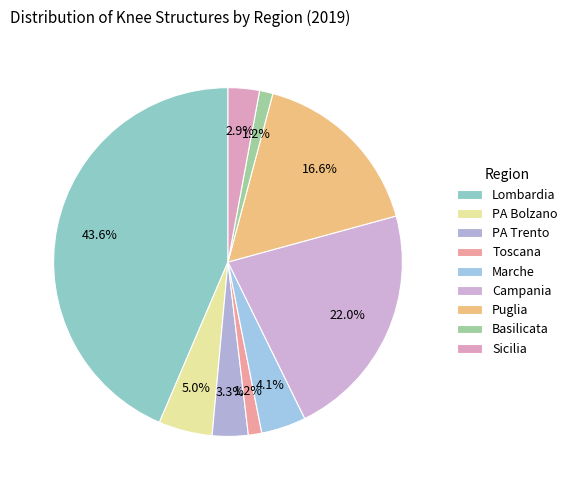

Count the number of slices in the pie.

9